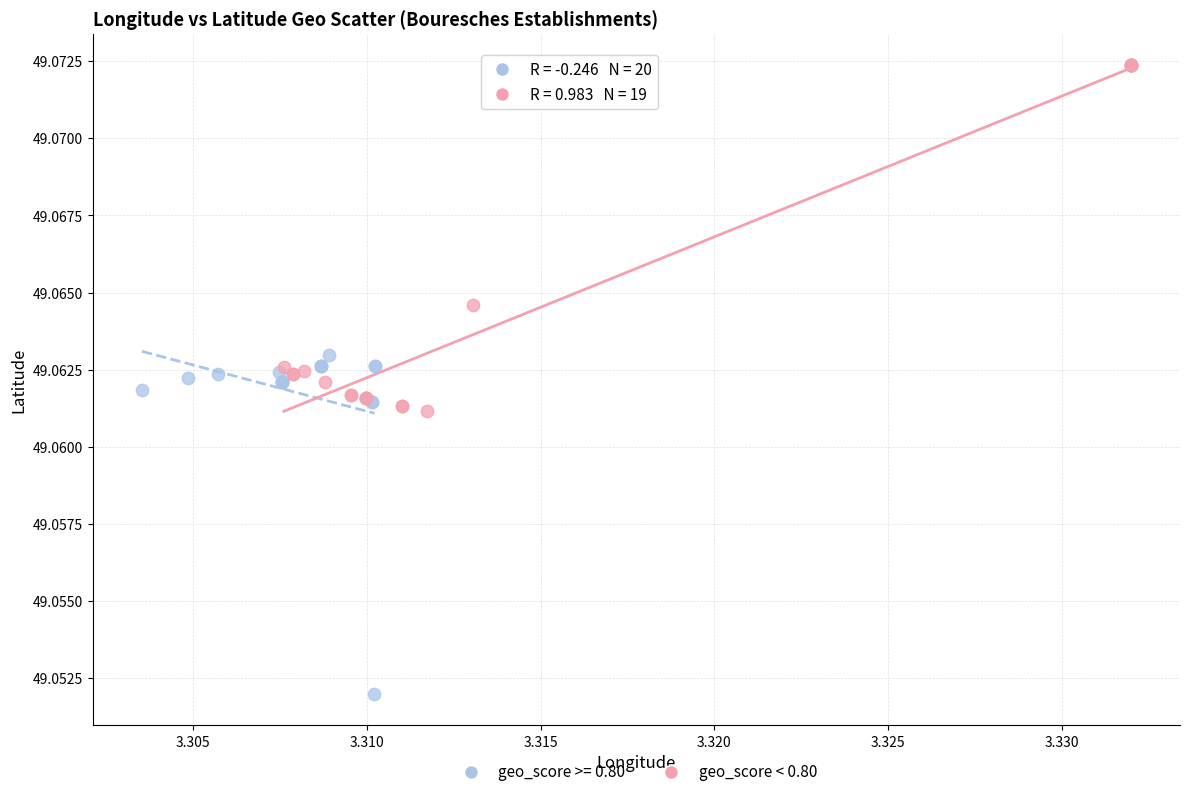

Which series contains the highest Y value?

geo_score < 0.80